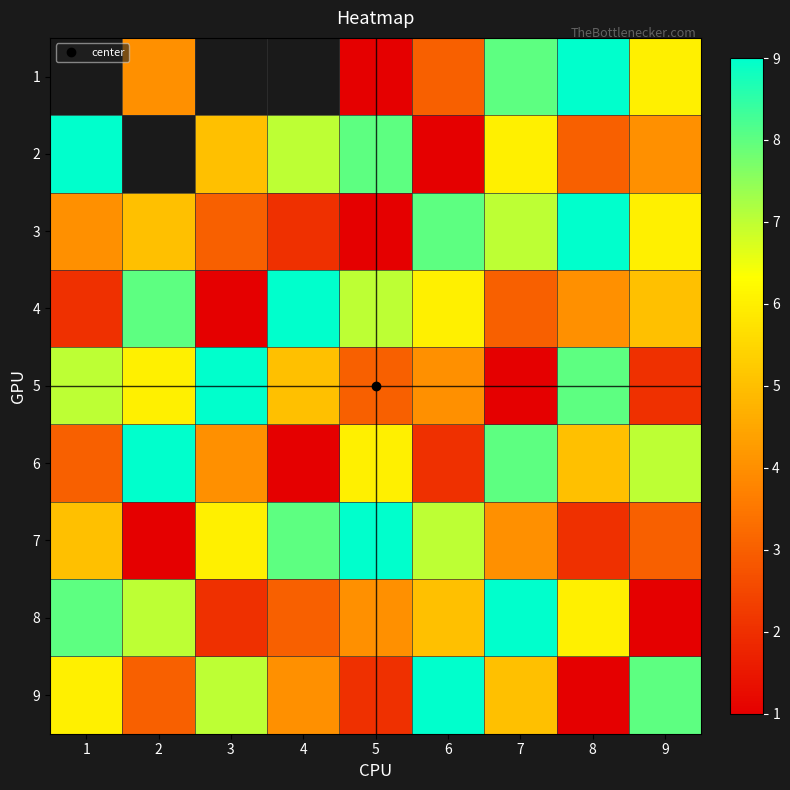

Which series has the largest total across all categories?

3